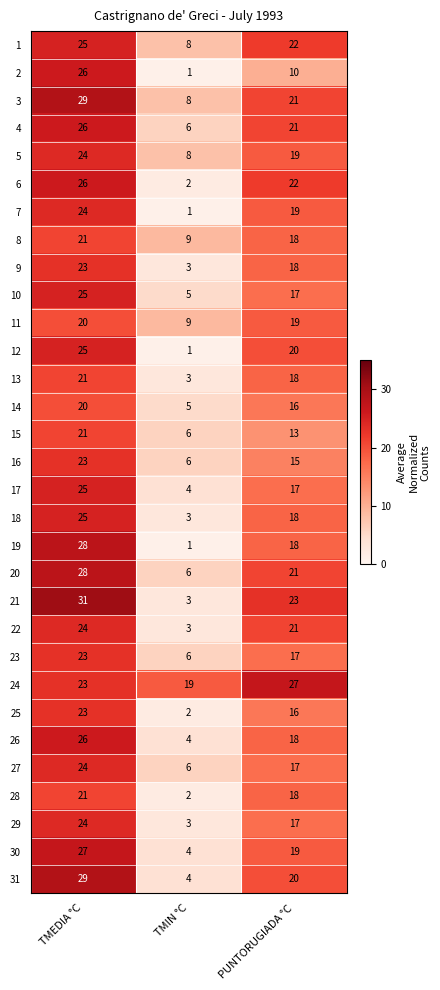

Is it true that 27 equals 15 at TMEDIA °C?

False